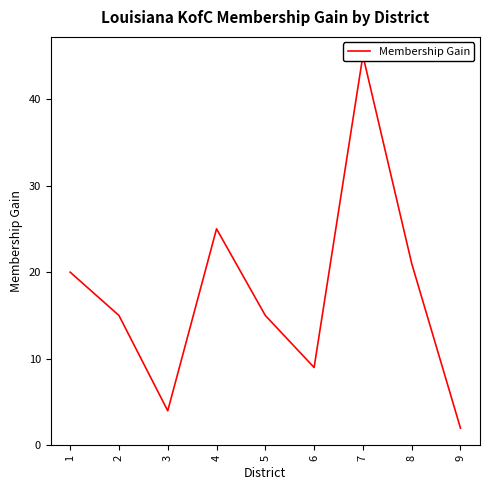

The chart shows a value of 25 at 4. True or false?

True